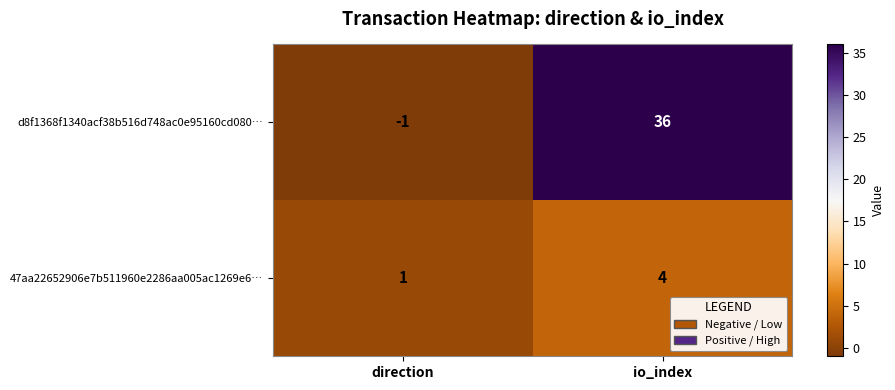

Count the number of categories in the chart.

2